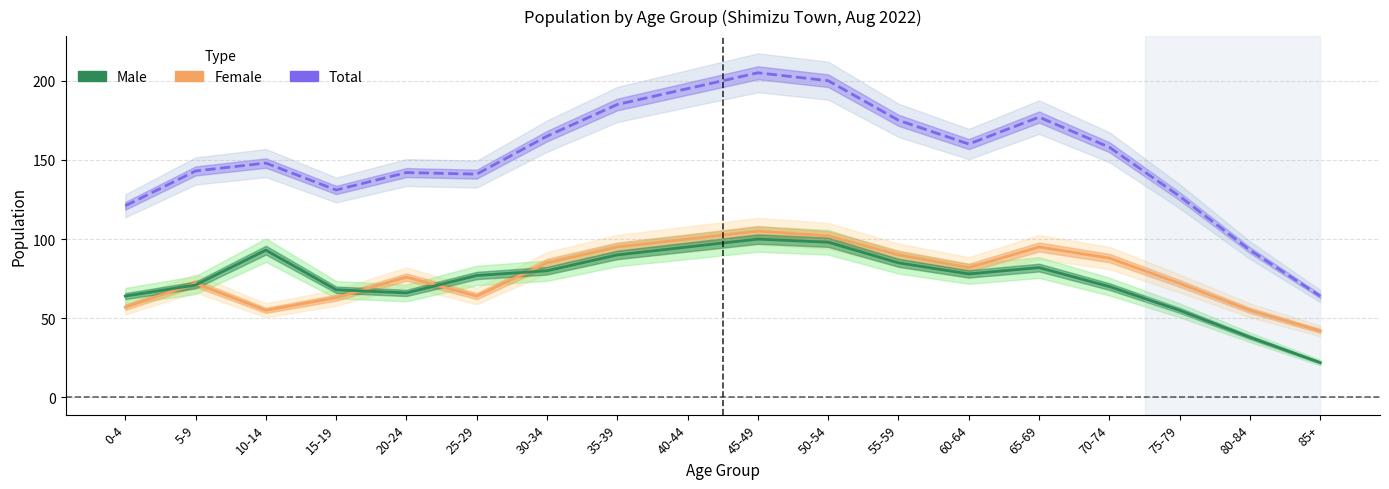

True or false: Total has a value of 83 at 25-29.

False